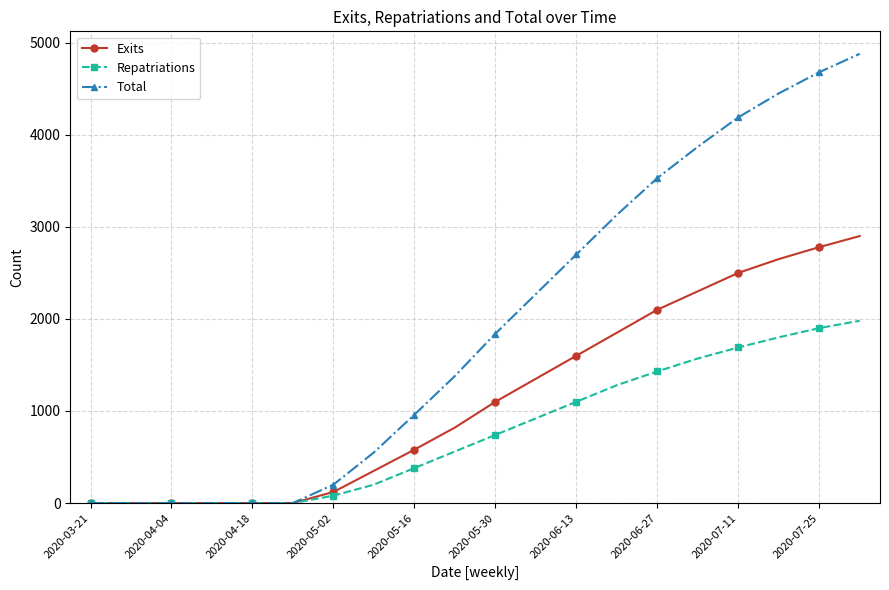

Which series has the largest range (max minus min)?

Total